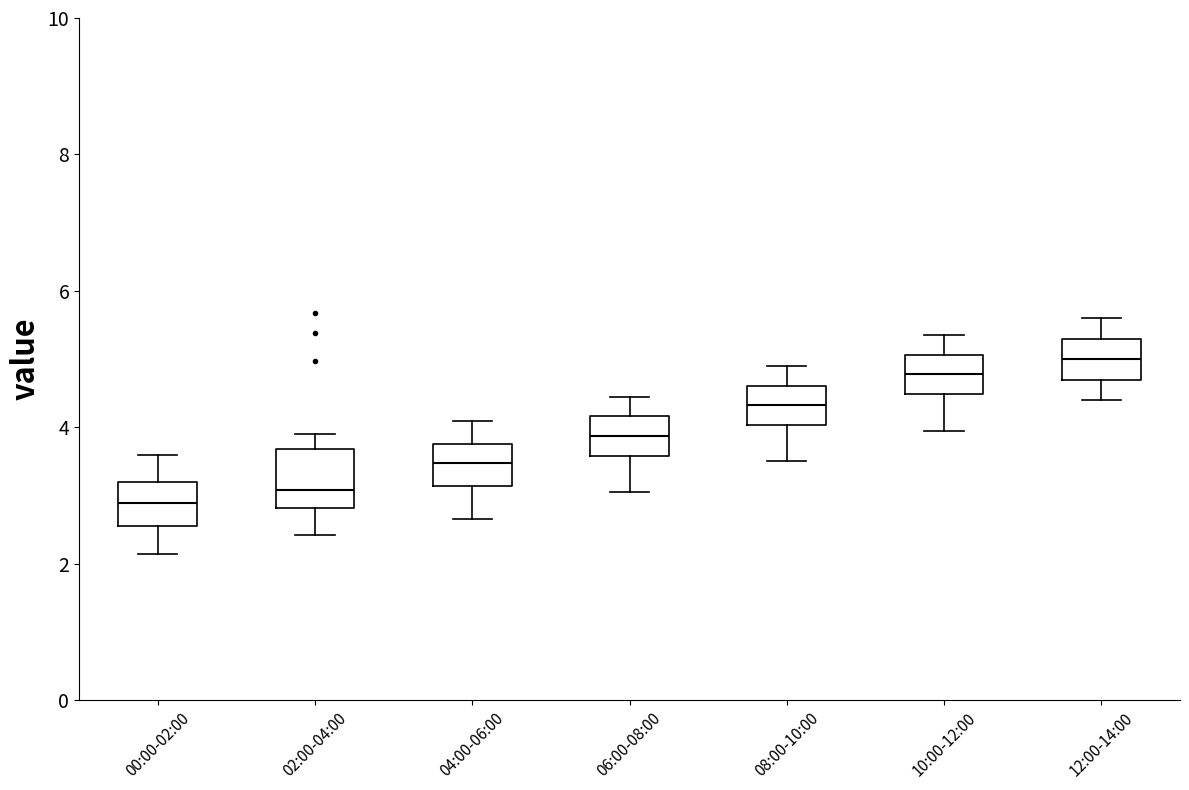

Where does the median line of the box for 12:00-14:00 sit on the y-axis? The values are not printed on the chart, so give them approximately, as read against the axis.

5.0